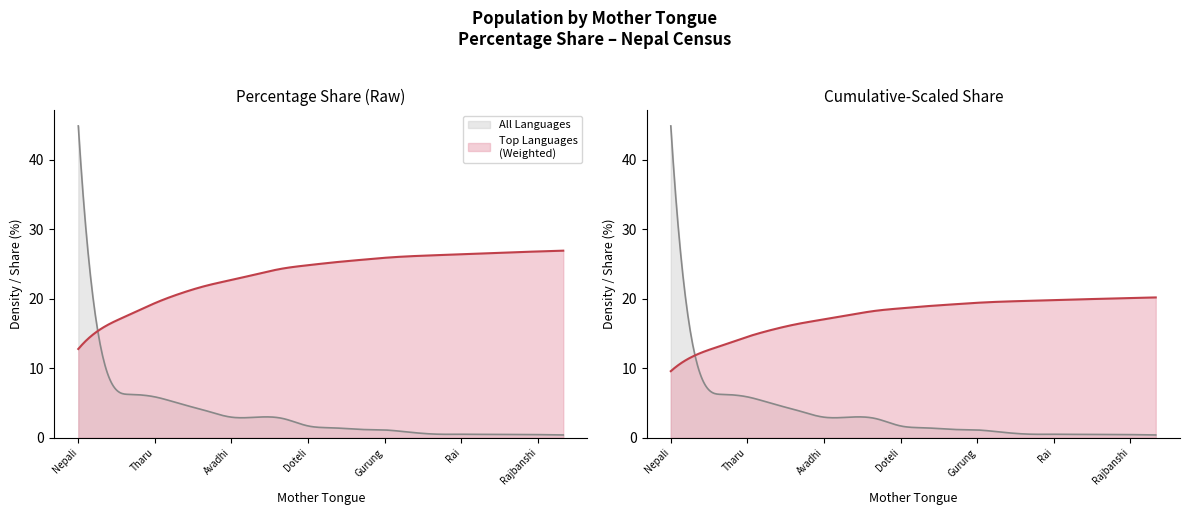

What is the average value?

4.7